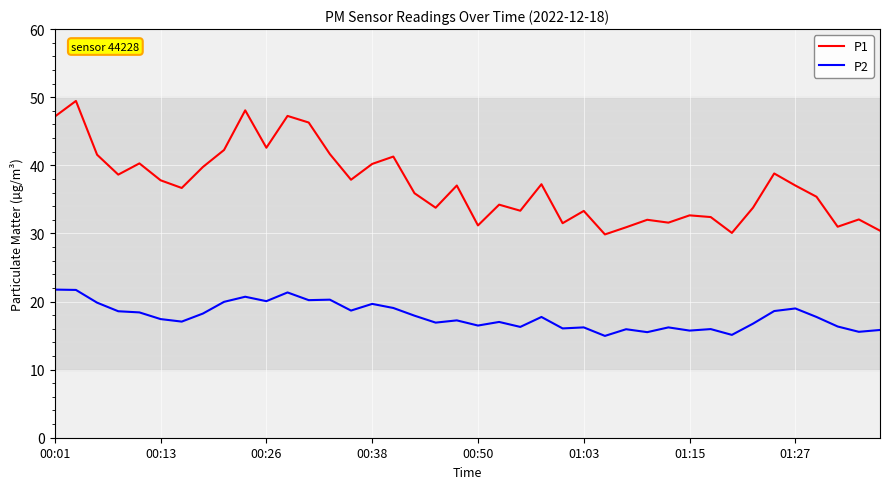

What is the difference between the maximum and minimum values in the P2 series?

6.8